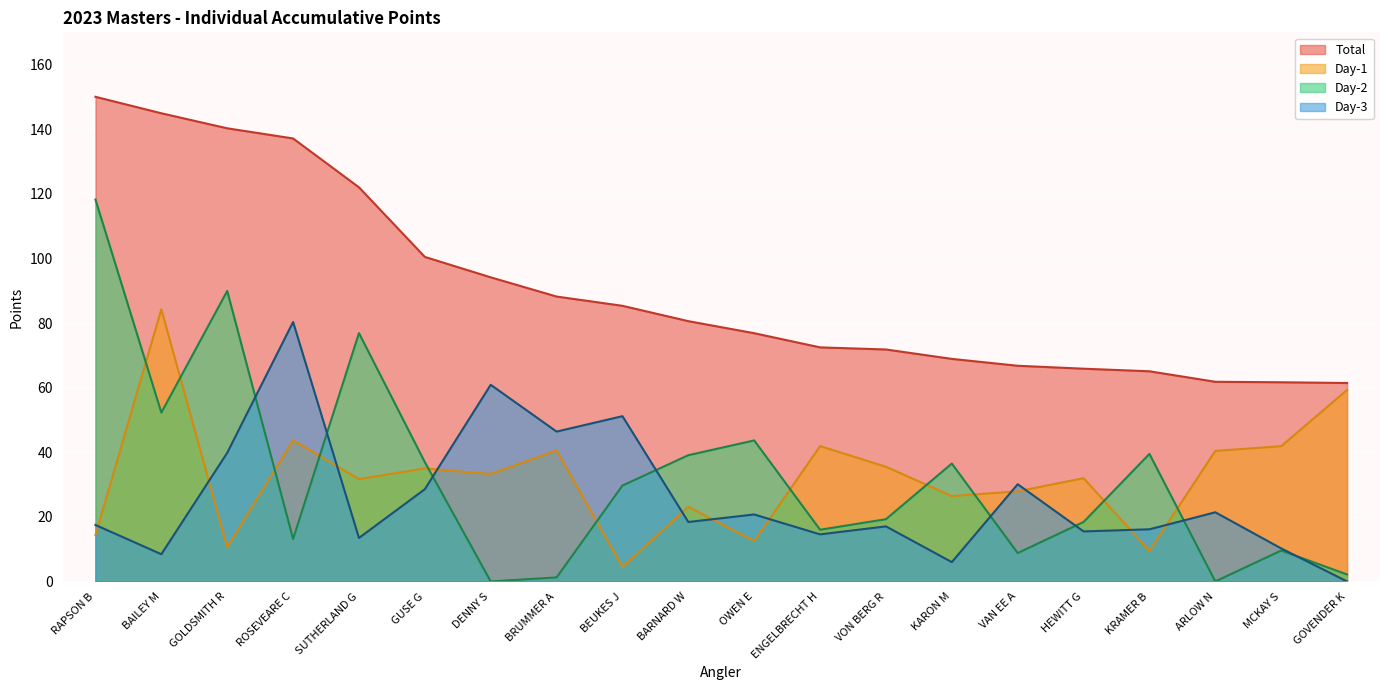

True or false: Total and Day-1 intersect in this chart.

False